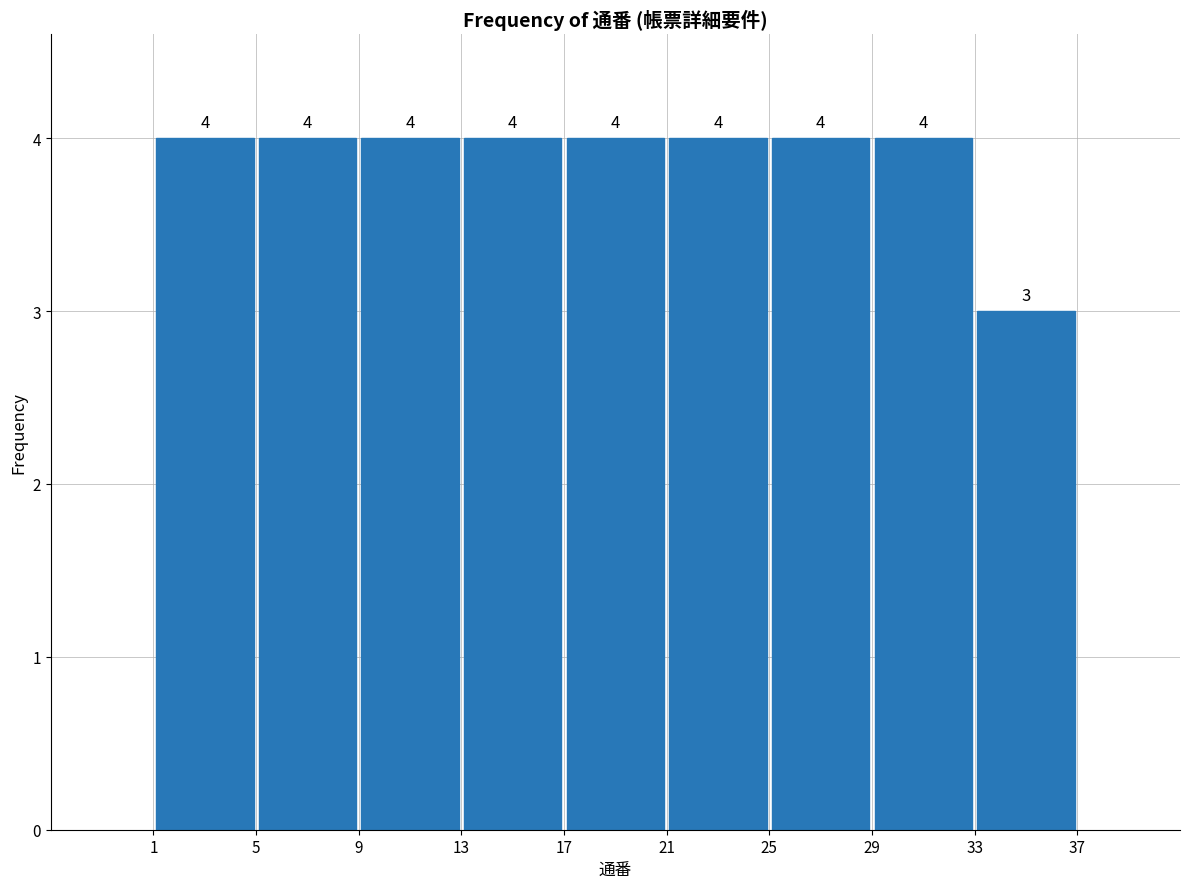

Reading left to right, list every bar in this chart as the range it spans on the x-axis followed by its height.

1 to 5: 4
5 to 9: 4
9 to 13: 4
13 to 17: 4
17 to 21: 4
21 to 25: 4
25 to 29: 4
29 to 33: 4
33 to 37: 3